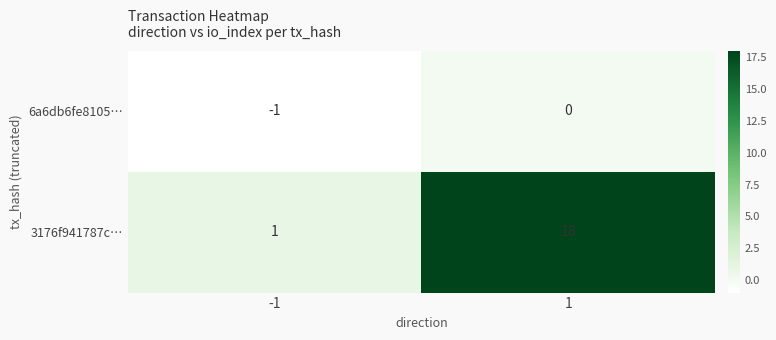

Reading left to right, extract all data points from this chart.

6a6db6fe8105…: -1=-1	1=0
3176f941787c…: -1=1	1=18